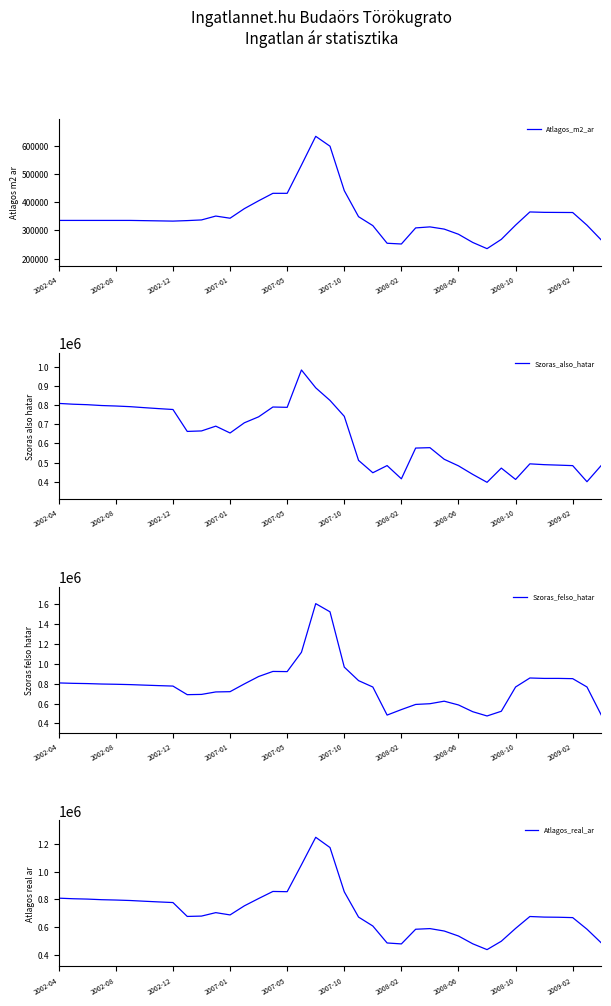

True or false: Atlagos_m2_ar and Szoras_also_hatar cross at least once.

False